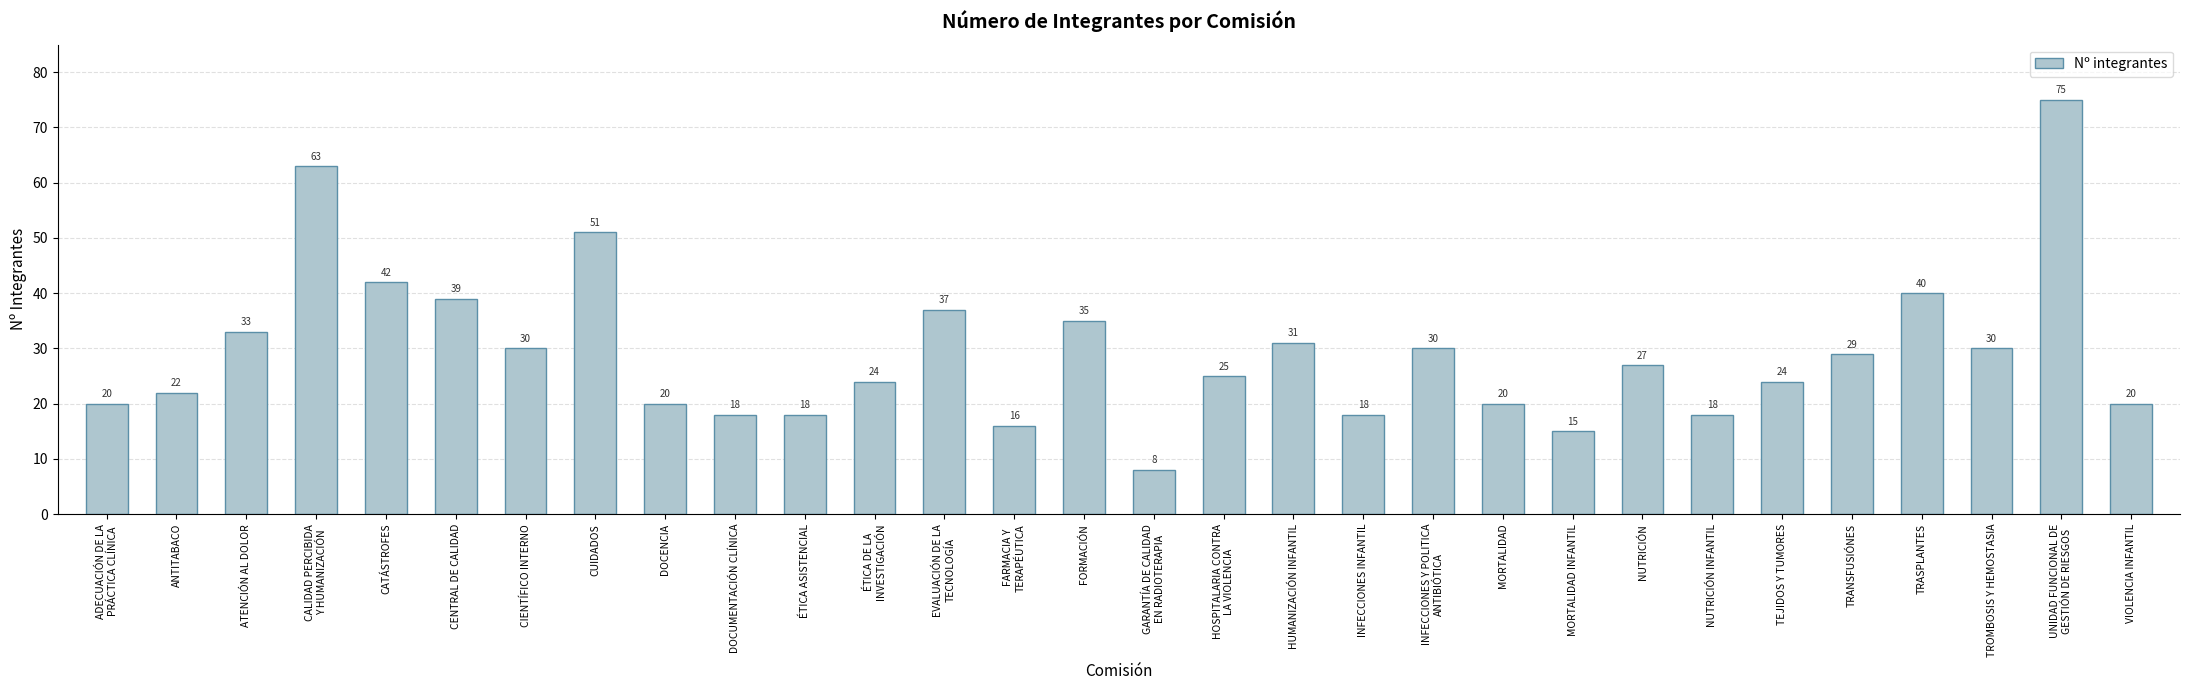

What is the change in value from FARMACIA Y
TERAPÉUTICA to FORMACIÓN?

+19